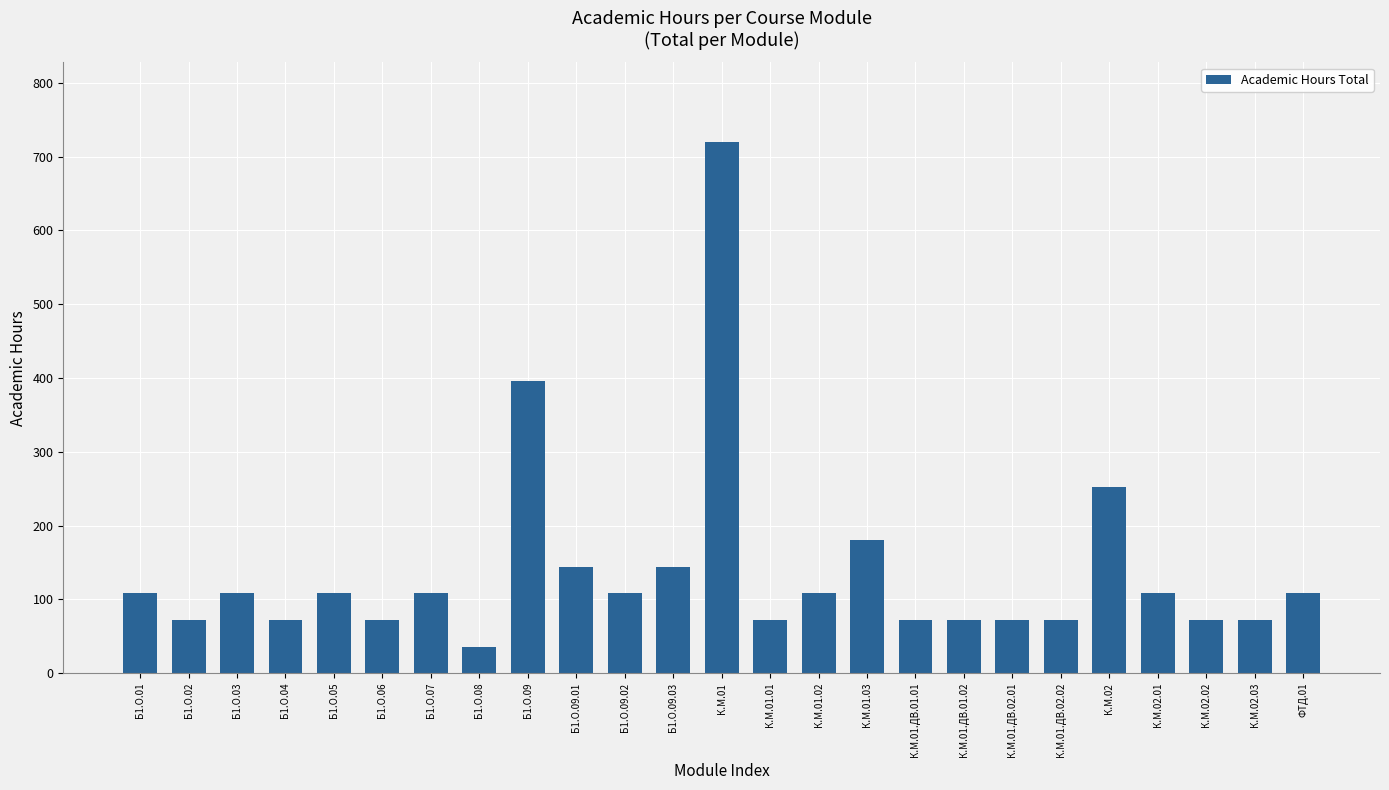

Reading left to right, extract all data points from this chart.

Б1.О.01=108	Б1.О.02=72	Б1.О.03=108	Б1.О.04=72	Б1.О.05=108	Б1.О.06=72	Б1.О.07=108	Б1.О.08=36	Б1.О.09=396	Б1.О.09.01=144	Б1.О.09.02=108	Б1.О.09.03=144	К.М.01=720	К.М.01.01=72	К.М.01.02=108	К.М.01.03=180	К.М.01.ДВ.01.01=72	К.М.01.ДВ.01.02=72	К.М.01.ДВ.02.01=72	К.М.01.ДВ.02.02=72	К.М.02=252	К.М.02.01=108	К.М.02.02=72	К.М.02.03=72	ФТД.01=108